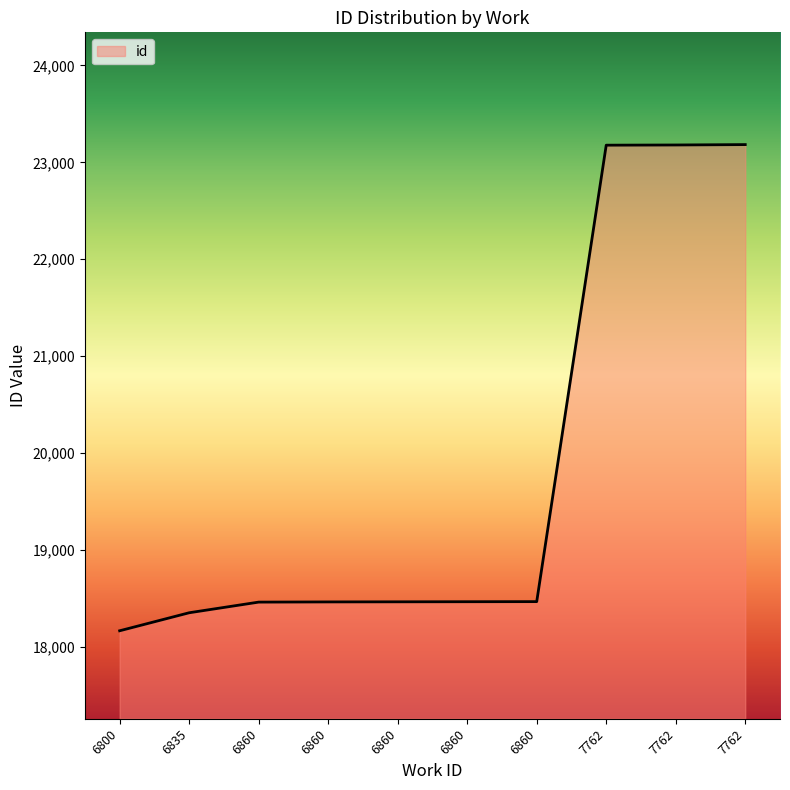

Rank the categories by value from lowest to highest.

6800, 6835, 6860, 6860, 6860, 6860, 6860, 7762, 7762, 7762